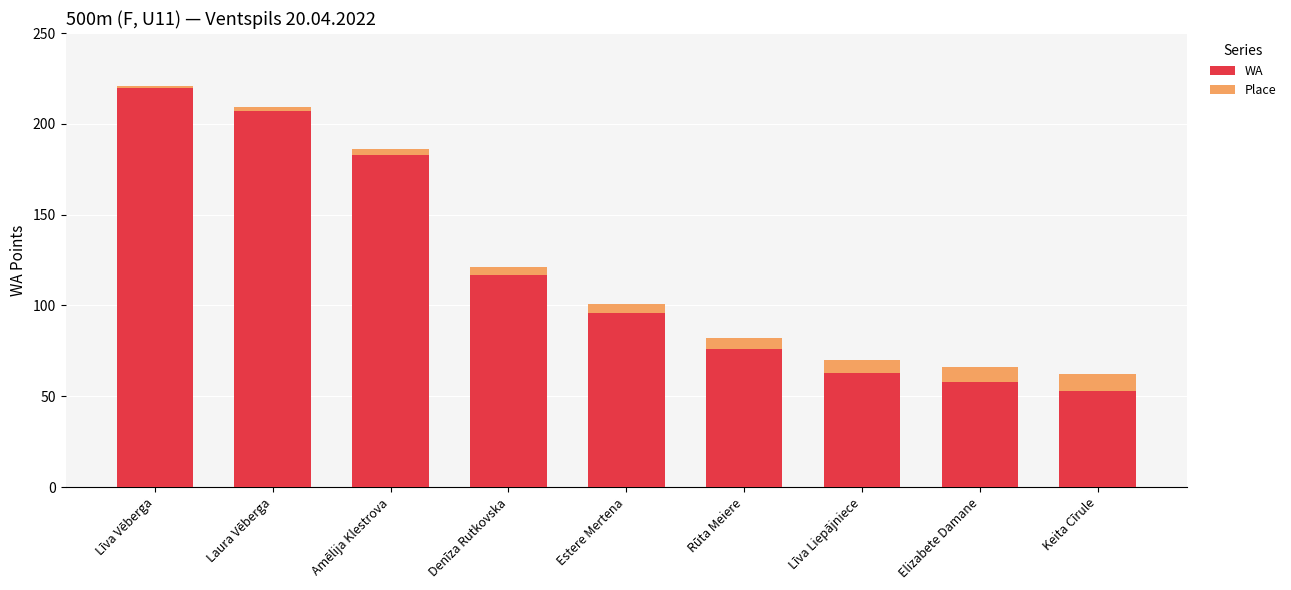

What is the total value across all series at Estere Mertena?

101